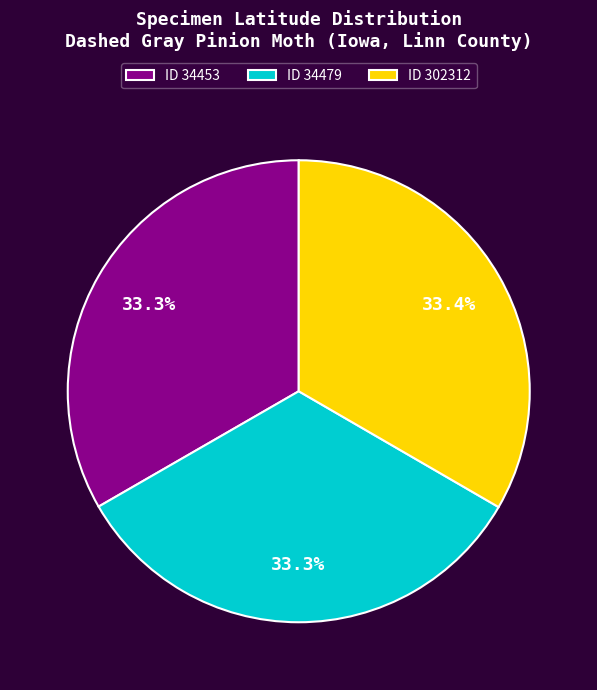

Is ID 302312 the majority of the pie?

No